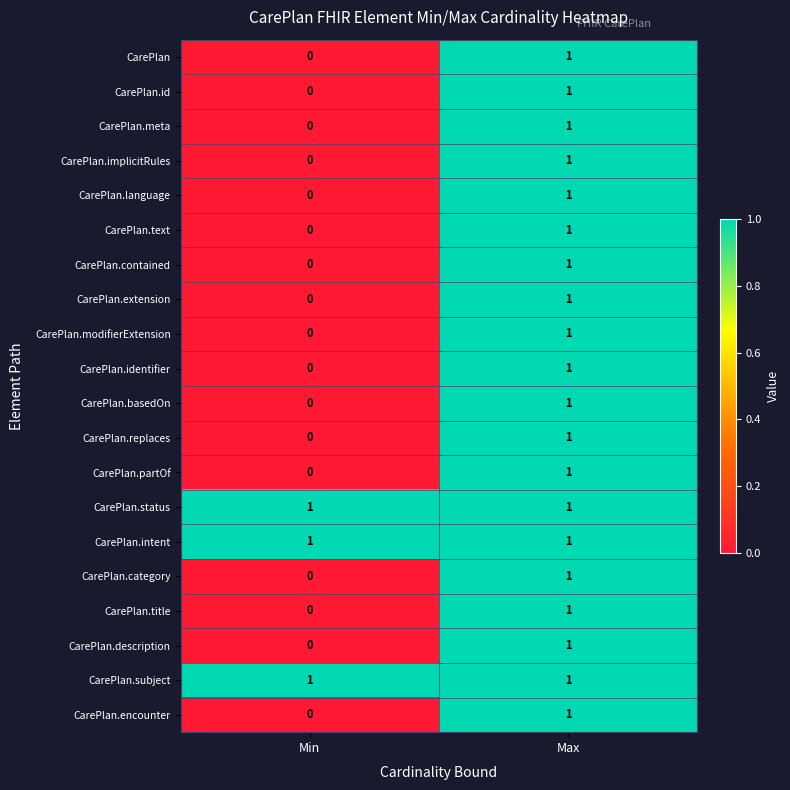

At how many categories does at least one series exceed 0?

2